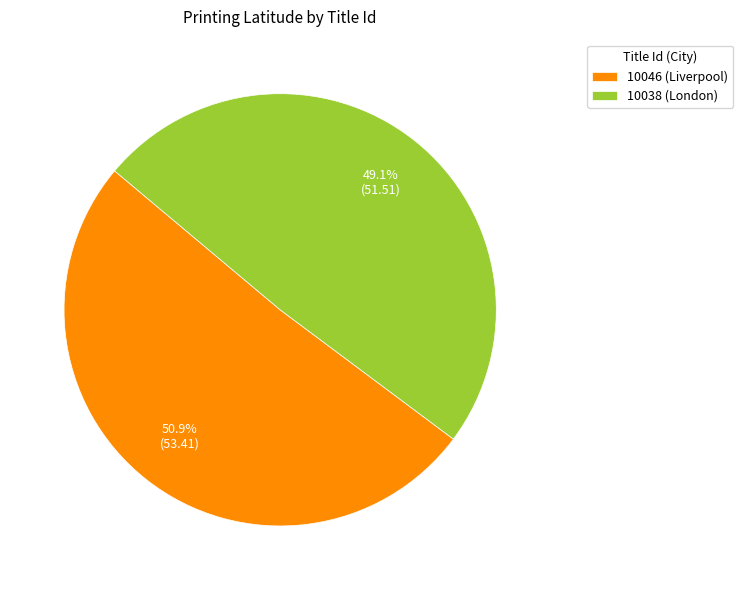

Is it true that 10046 (Liverpool) is 64% of the pie?

False